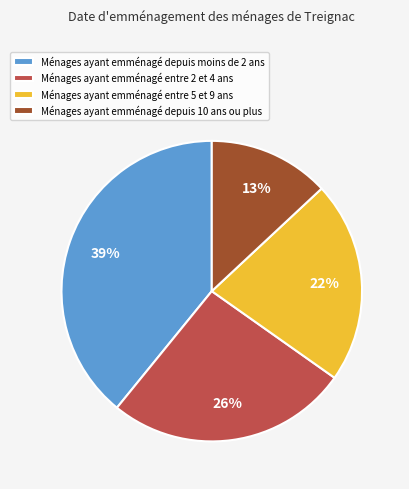

Is the sum of Ménages ayant emménagé depuis 10 ans ou plus and Ménages ayant emménagé depuis moins de 2 ans greater than half?

Yes